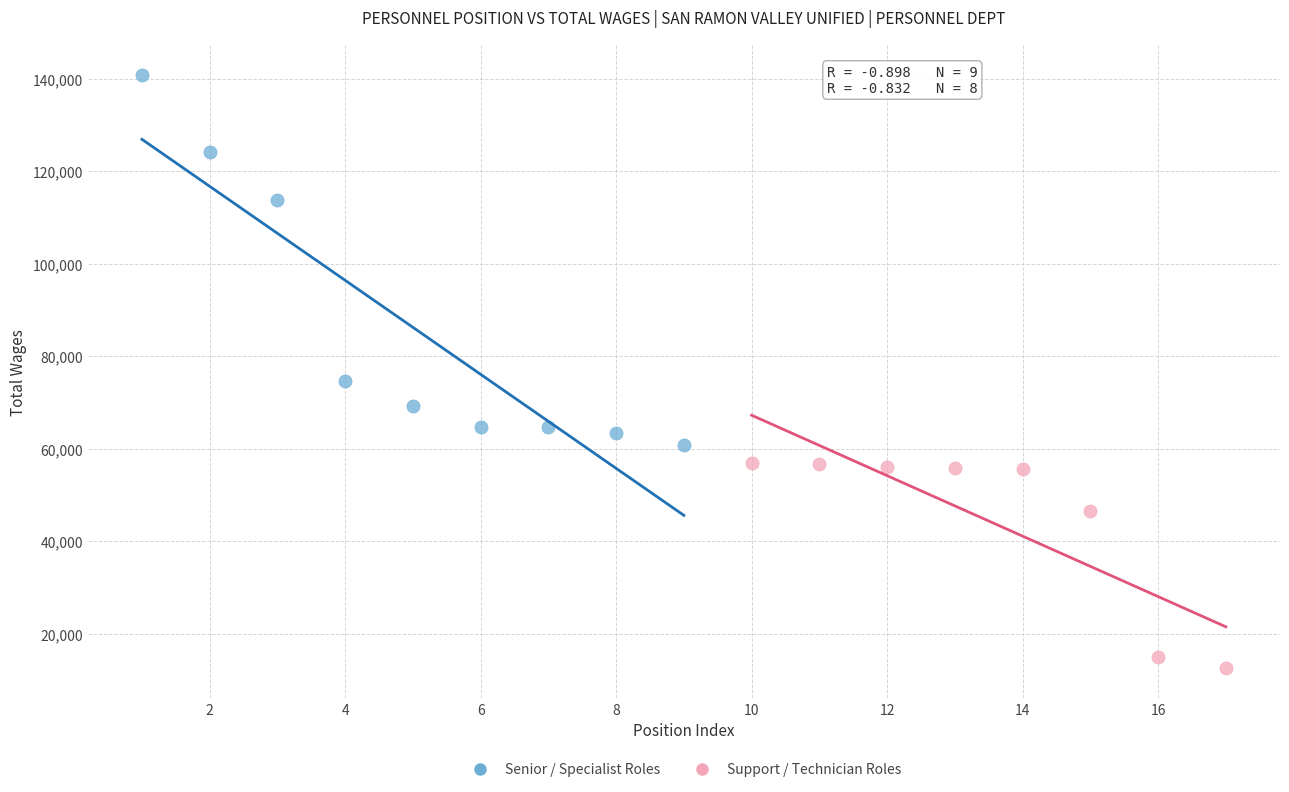

Which series has the widest spread of Y values?

Senior / Specialist Roles